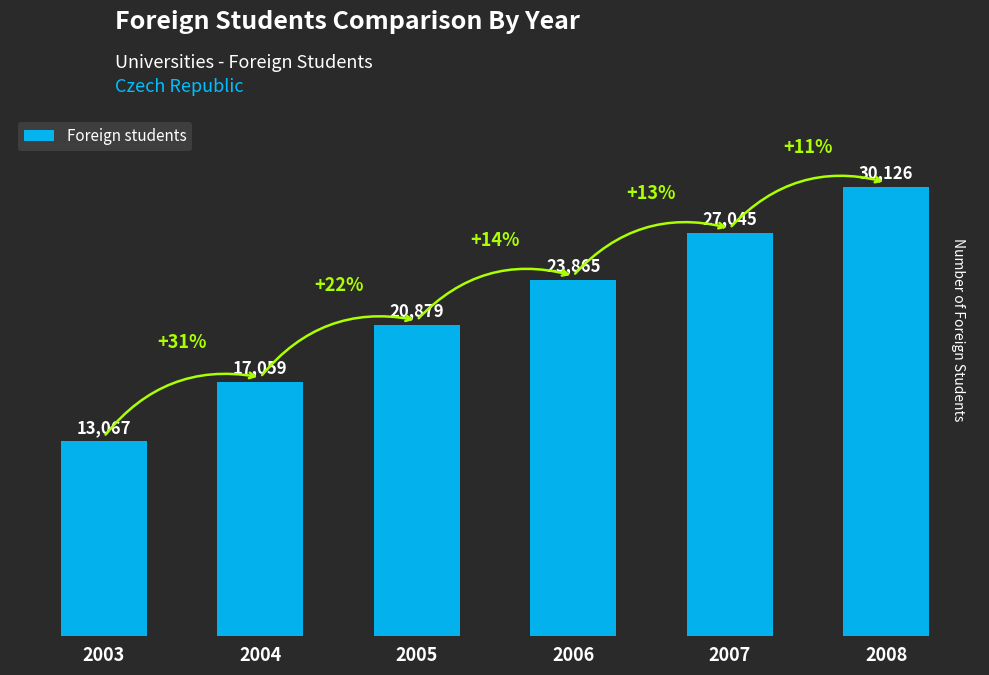

List the labels in order of value, largest first.

2008, 2007, 2006, 2005, 2004, 2003